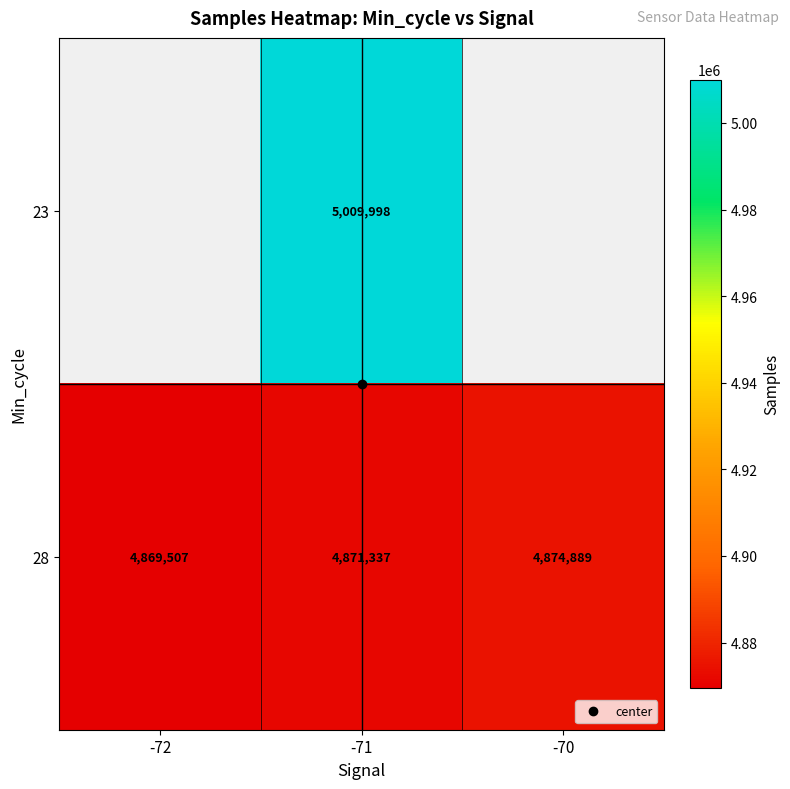

At -71, list the series in order from smallest to largest.

28, 23